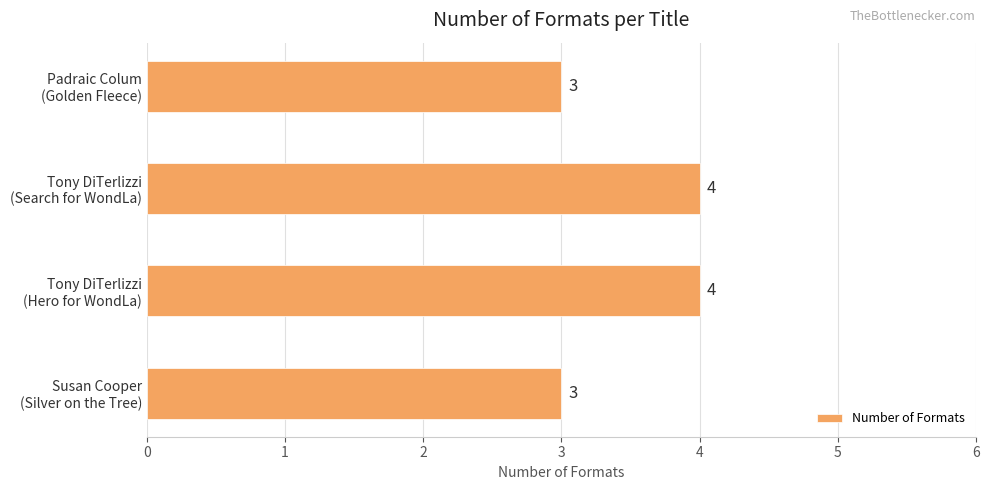

Count the values in the range 3 to 4.

4